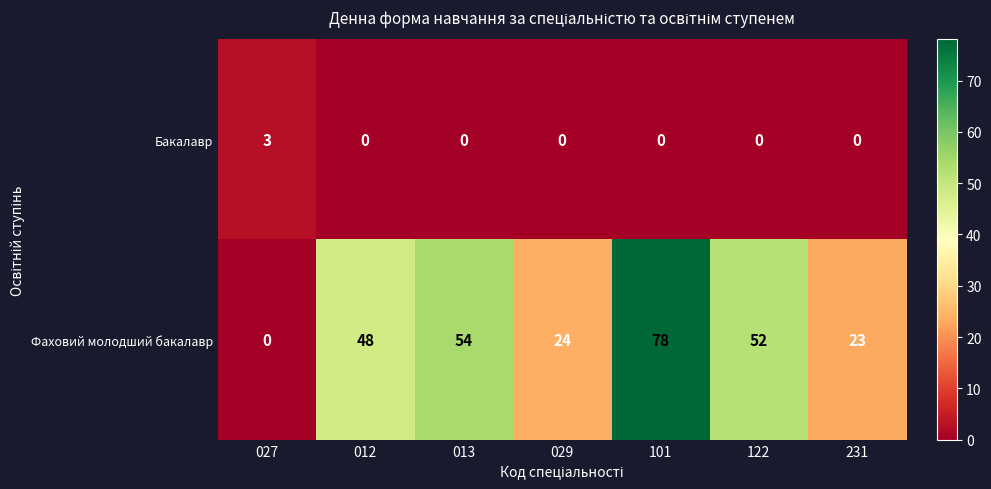

Count the number of data series in this chart.

2